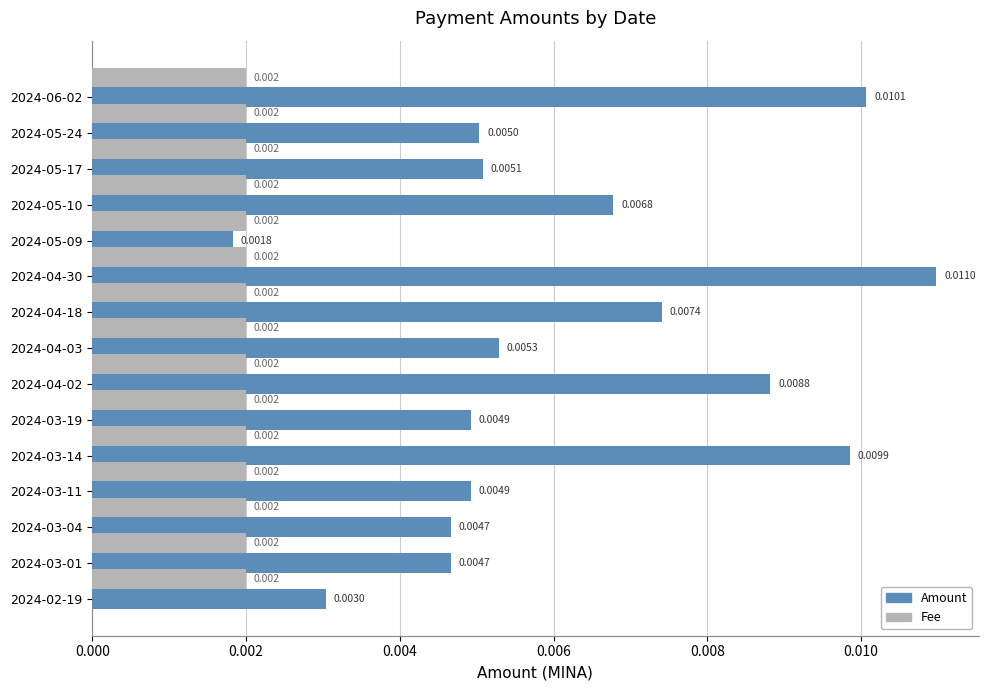

At which category is the sum across all series the highest?

2024-04-30